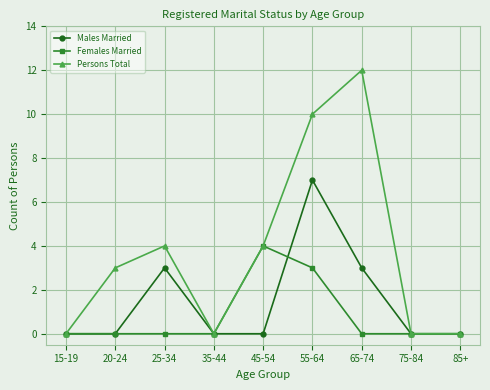

Which series has the largest total across all categories?

Persons Total